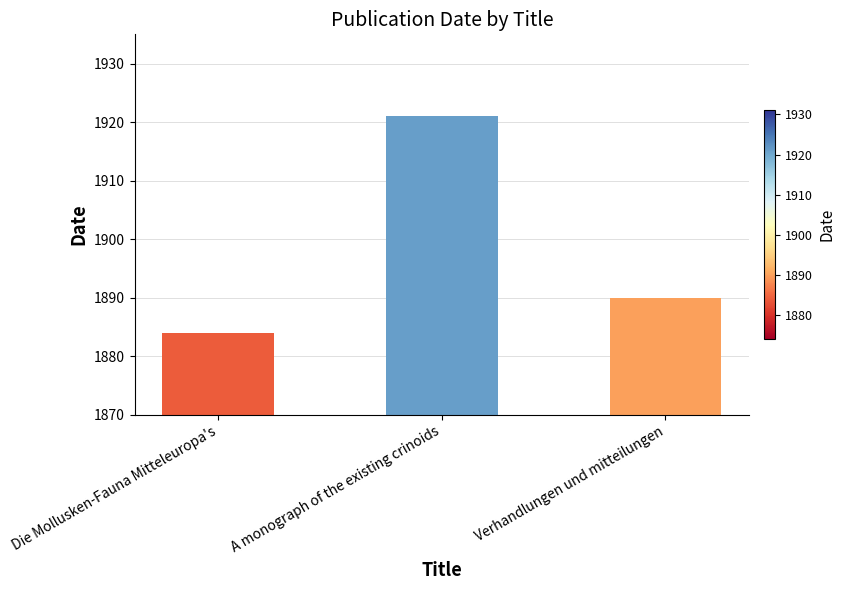

List the labels in order of value, largest first.

A monograph of the existing crinoids, Verhandlungen und mitteilungen, Die Mollusken-Fauna Mitteleuropa's